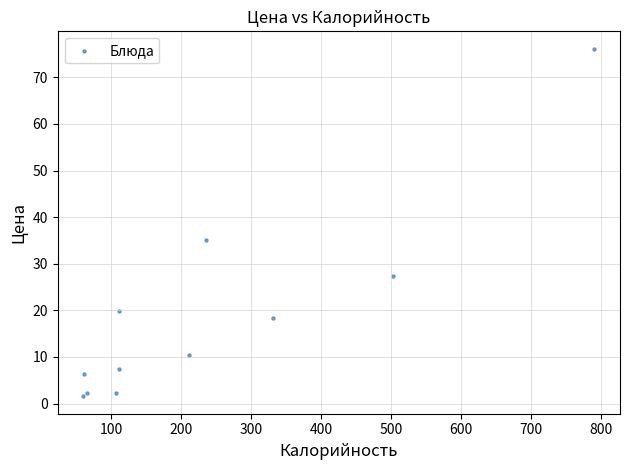

What Y value in the scatter plot is closest to 38?

35.1